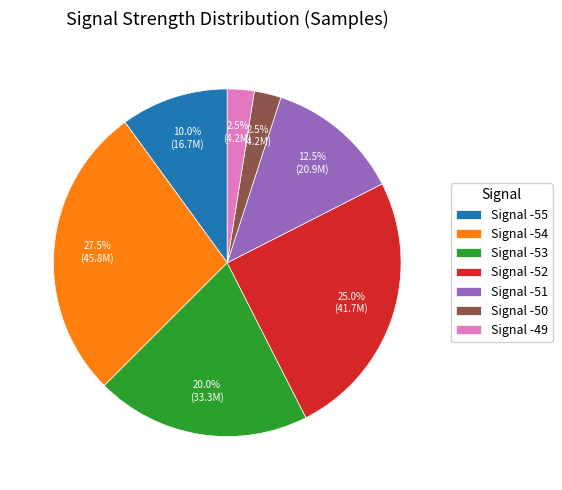

What is the largest slice in the pie chart?

Signal -54